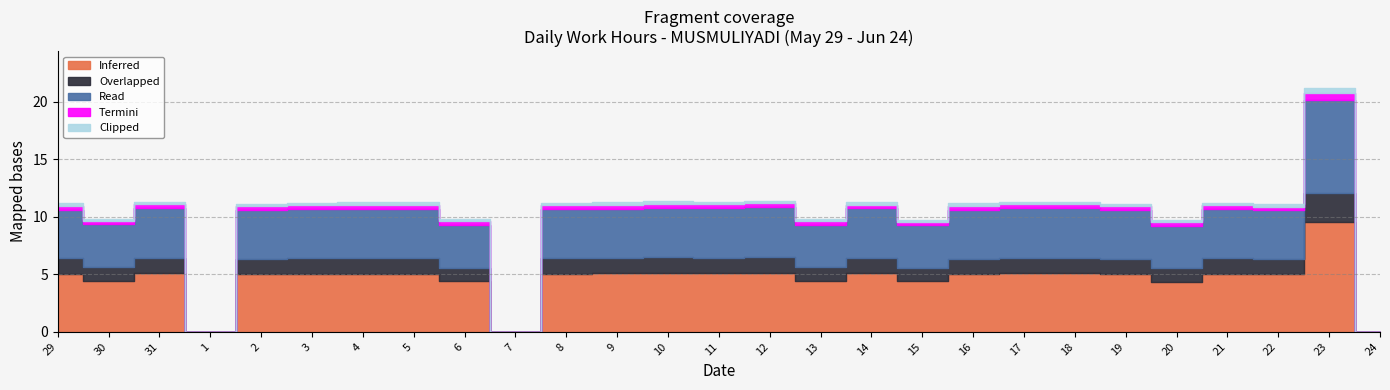

The value of Inferred at 3 is 9.9. True or false?

False